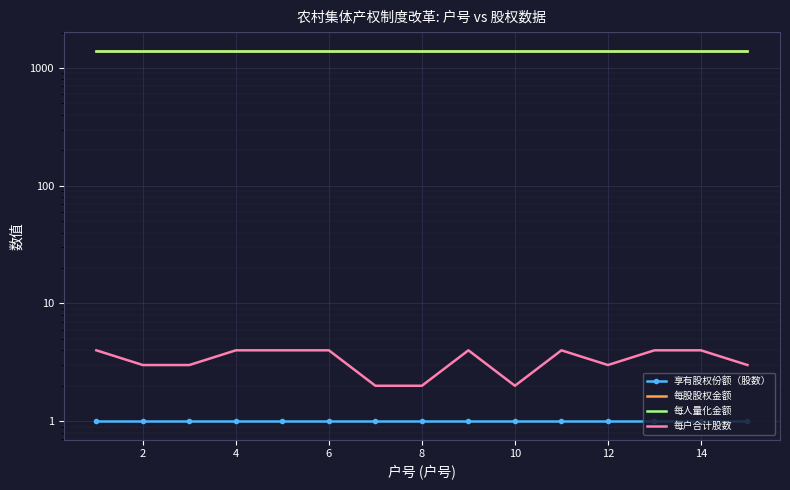

Is the value of 每户合计股数 at 0 greater than the value of 每人量化金额 at 13?

No